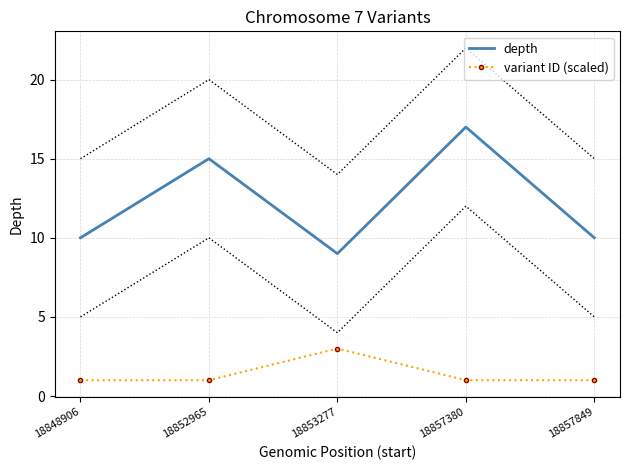

At how many categories does at least one series exceed 13?

2